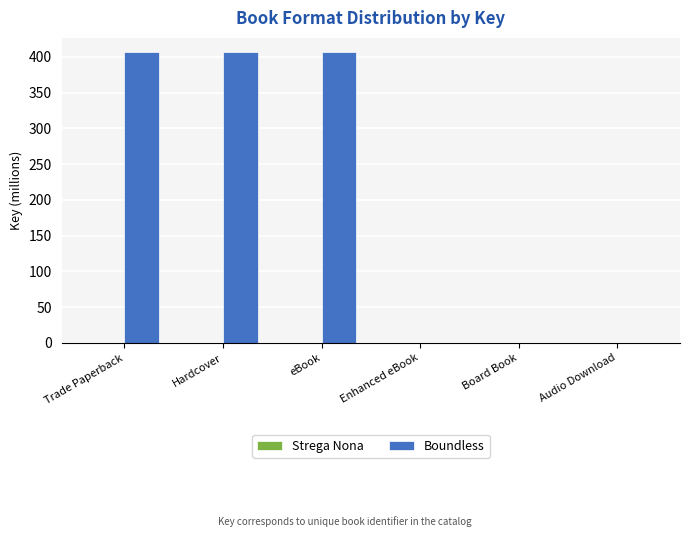

How many distinct data groups are displayed?

2